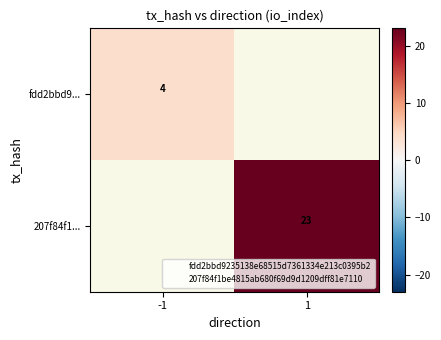

At how many categories does at least one series exceed 13?

1